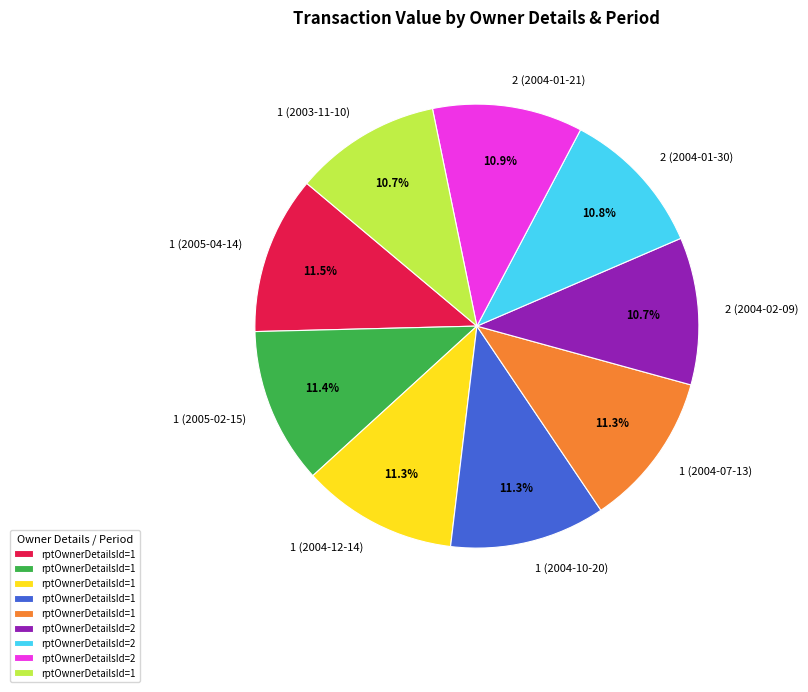

How many segments does this pie chart have?

9